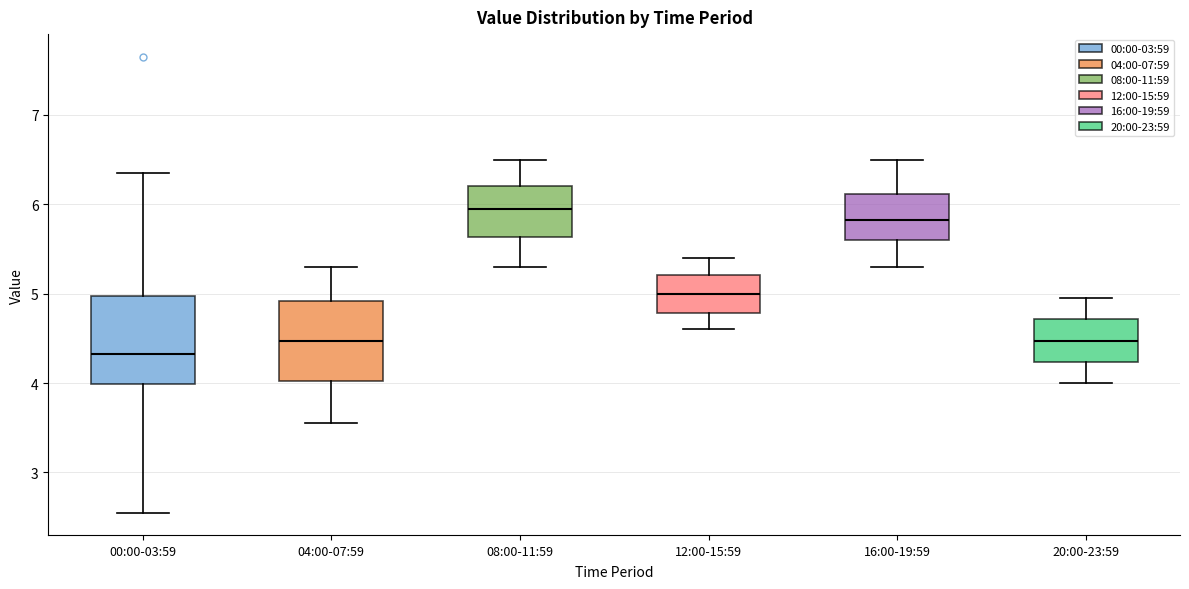

Which box's median line is the highest?

08:00-11:59